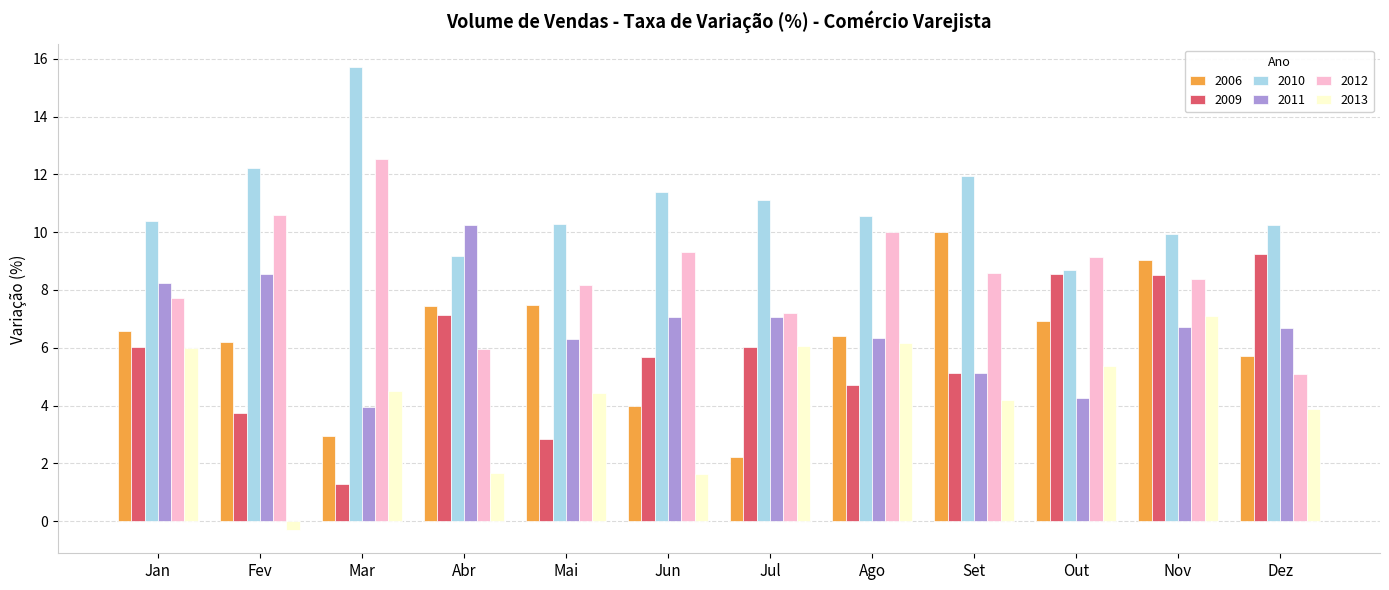

What is the label of the 1st bar from the left?

Jan